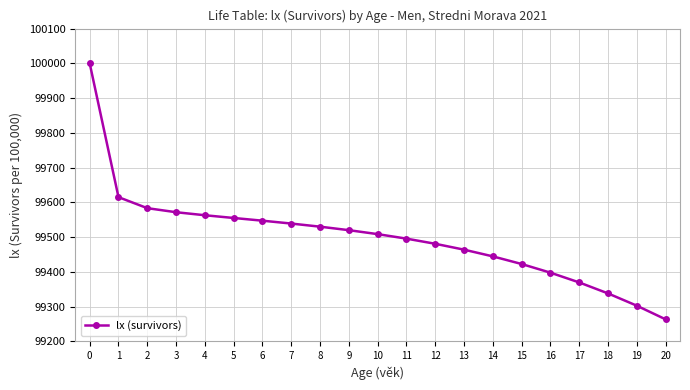

Is it true that the value at 6 is 65620.6?

False